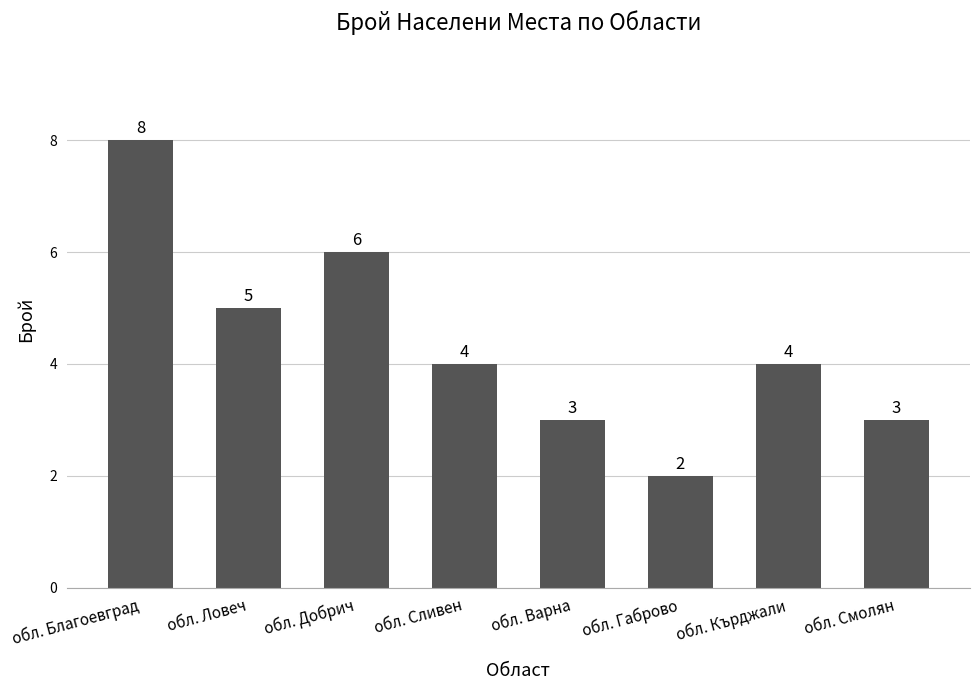

What is the sum of all values?

35